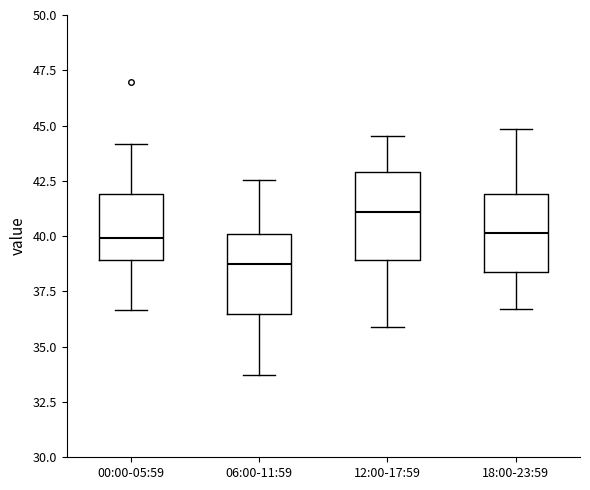

Reading left to right, read every box against the y-axis: the position of its median line, the range the box covers, and the ends of its whiskers. The values are not printed on the chart, so give them approximately, as read against the axis.

00:00-05:59: median 40.0, box 39.0 to 42.0, whiskers 36.5 to 44.0
06:00-11:59: median 39.0, box 36.5 to 40.0, whiskers 33.5 to 42.5
12:00-17:59: median 41.0, box 39.0 to 43.0, whiskers 36.0 to 44.5
18:00-23:59: median 40.0, box 38.5 to 42.0, whiskers 36.5 to 45.0